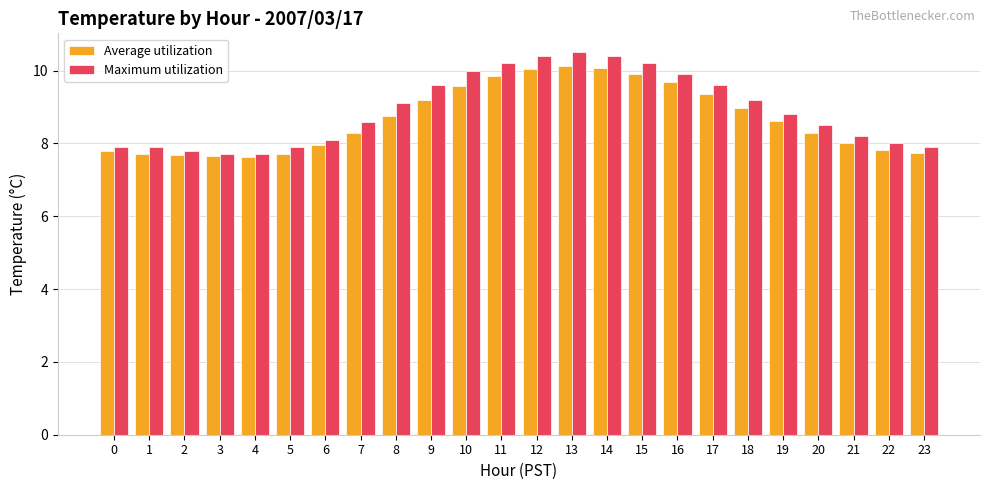

How many bars are there in total?

48